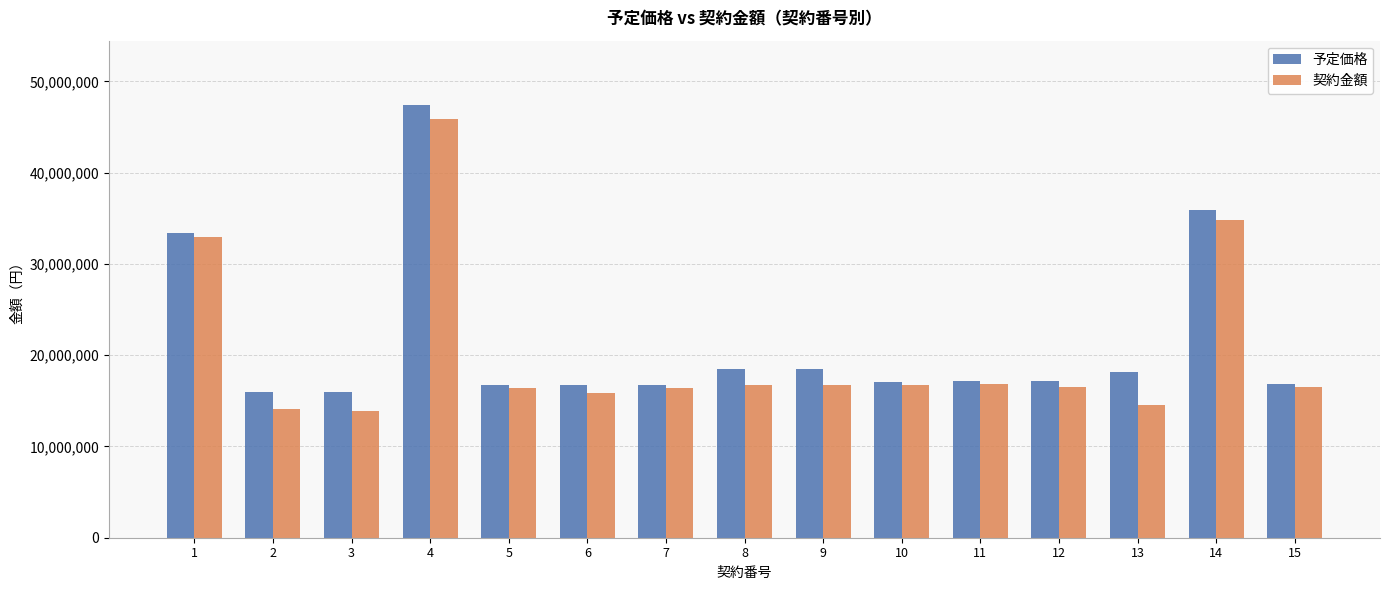

Rank the series by their average value, from lowest to highest.

契約金額, 予定価格